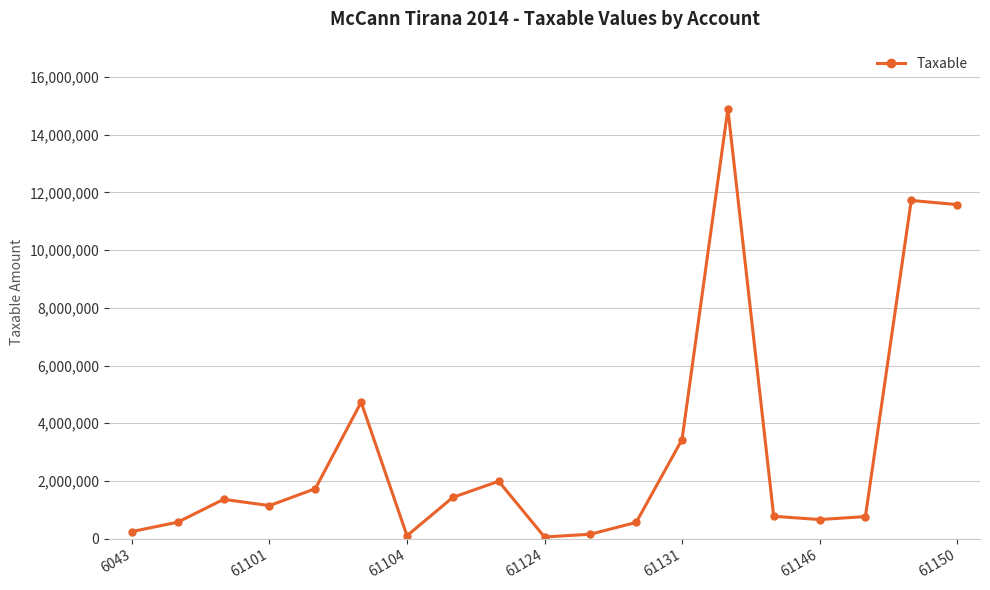

What is the maximum value shown in the chart?

14887859.8